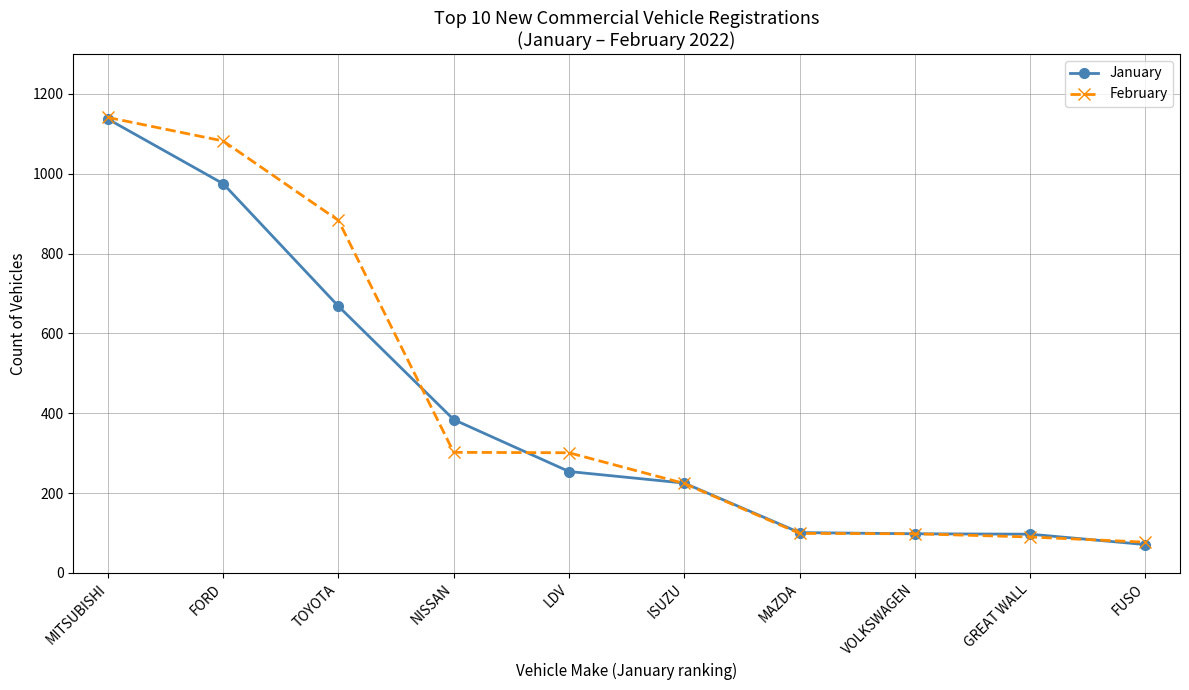

Which series has the widest spread of values?

January